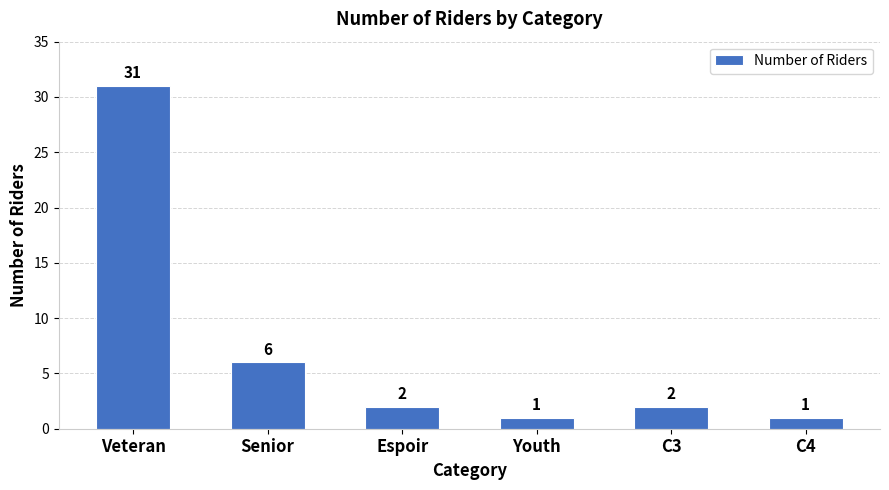

Reading left to right, what are all the values shown in this chart?

Veteran=31	Senior=6	Espoir=2	Youth=1	C3=2	C4=1